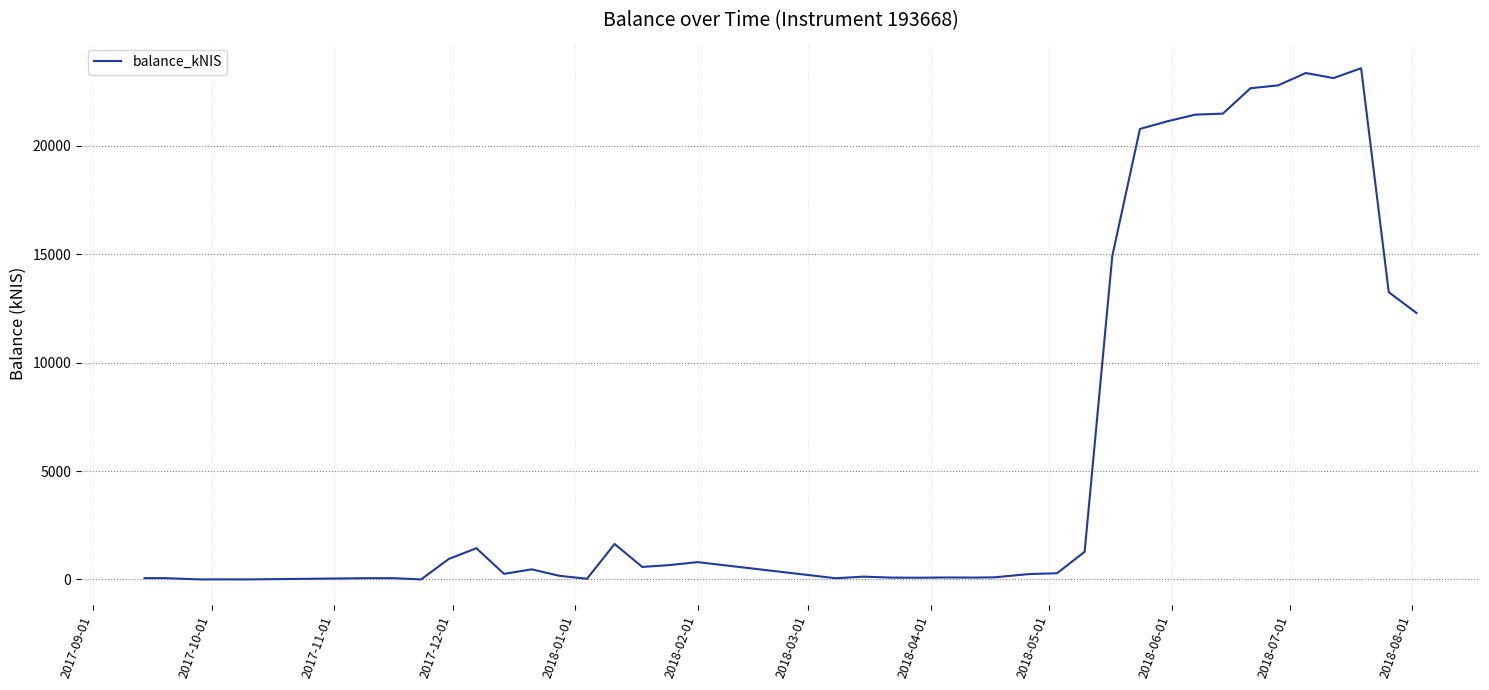

How many lines are shown in the chart?

1